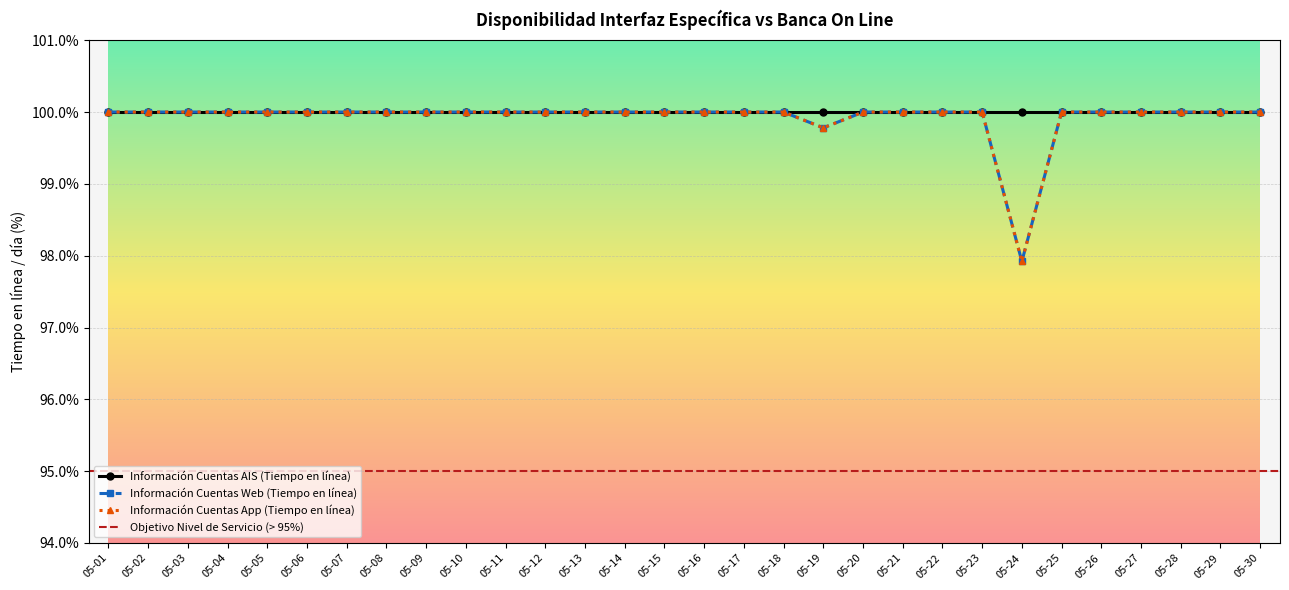

True or false: Información Cuentas Web (Tiempo en línea) has more than 1 interior local peaks.

False